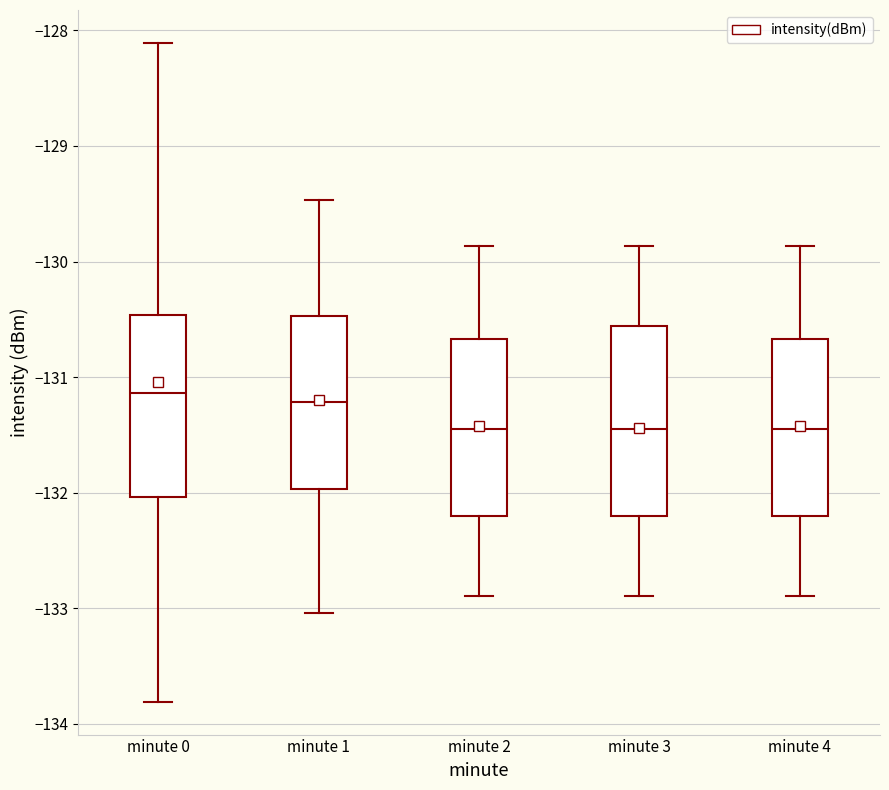

Reading left to right, transcribe this box plot: for each box, give where its median line is, the range the box spans, and where its two whiskers end, as read against the y-axis. The values are not printed on the chart, so give them approximately, as read against the axis.

minute 0: median -131.1, box -132.0 to -130.5, whiskers -133.8 to -128.1
minute 1: median -131.2, box -132.0 to -130.5, whiskers -133.0 to -129.5
minute 2: median -131.4, box -132.2 to -130.7, whiskers -132.9 to -129.9
minute 3: median -131.4, box -132.2 to -130.6, whiskers -132.9 to -129.9
minute 4: median -131.4, box -132.2 to -130.7, whiskers -132.9 to -129.9